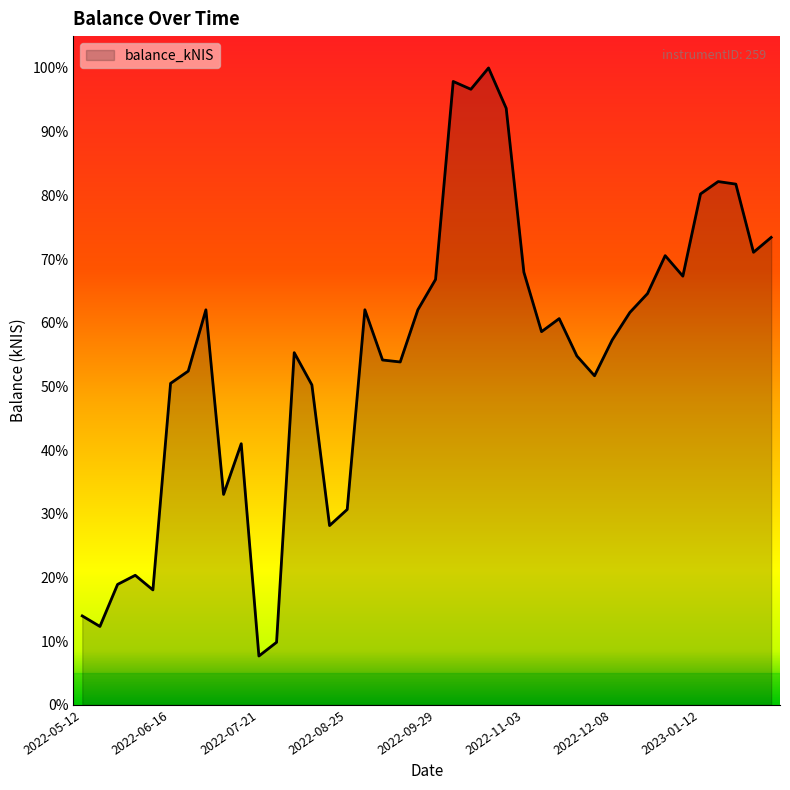

Does the chart have visible grid lines?

No